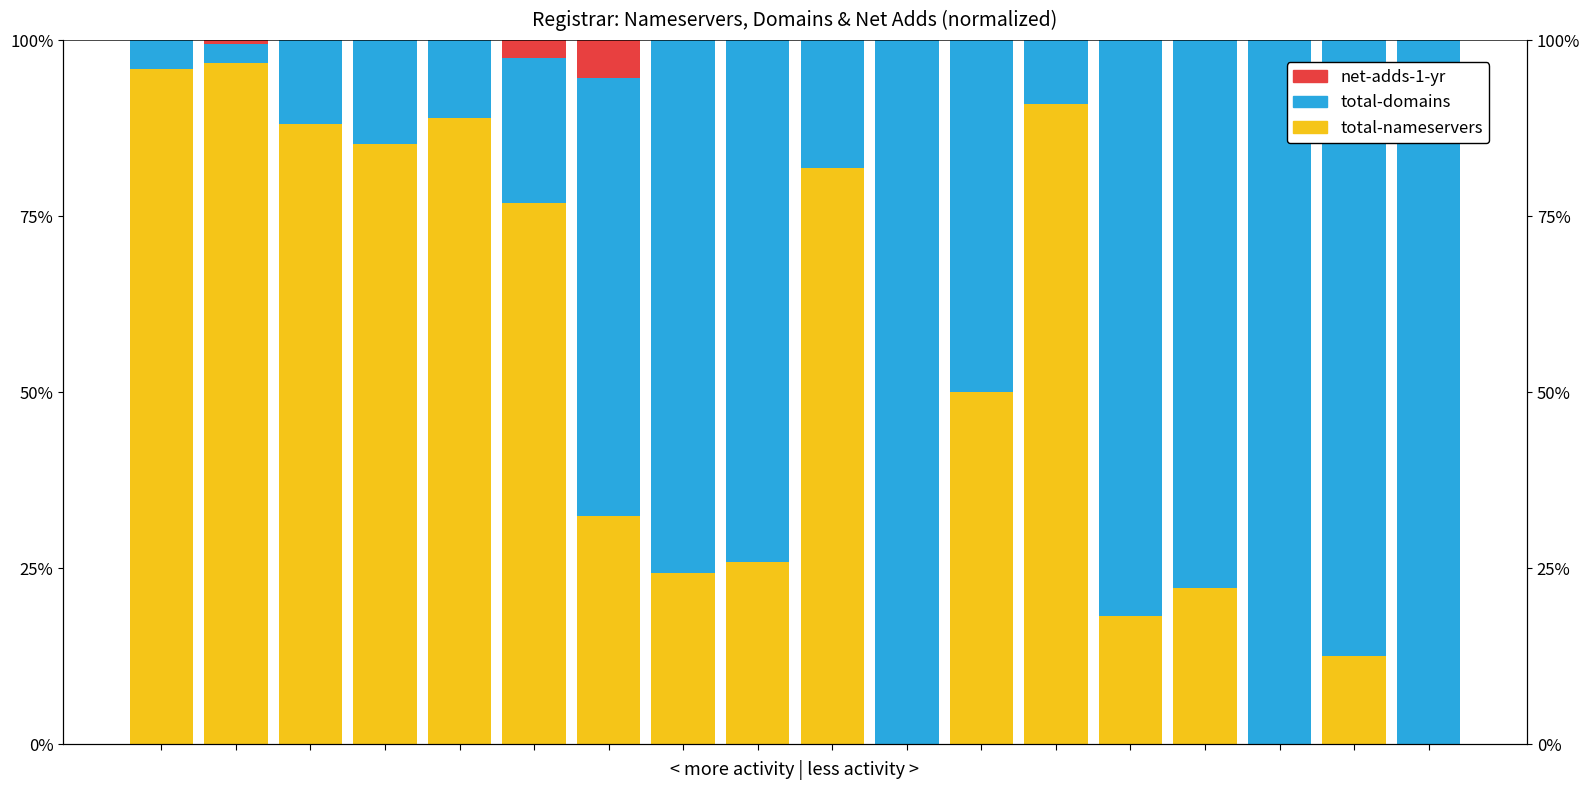

Which series has the largest range (max minus min)?

total-domains